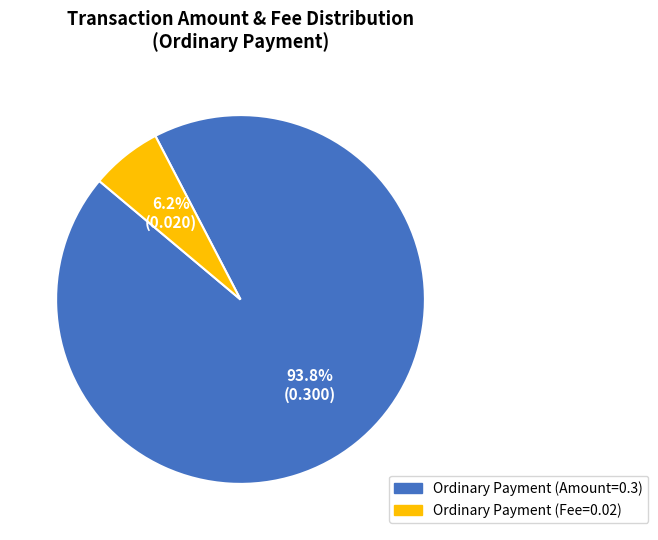

Rank the categories by value from lowest to highest.

Ordinary Payment (Fee=0.02), Ordinary Payment (Amount=0.3)